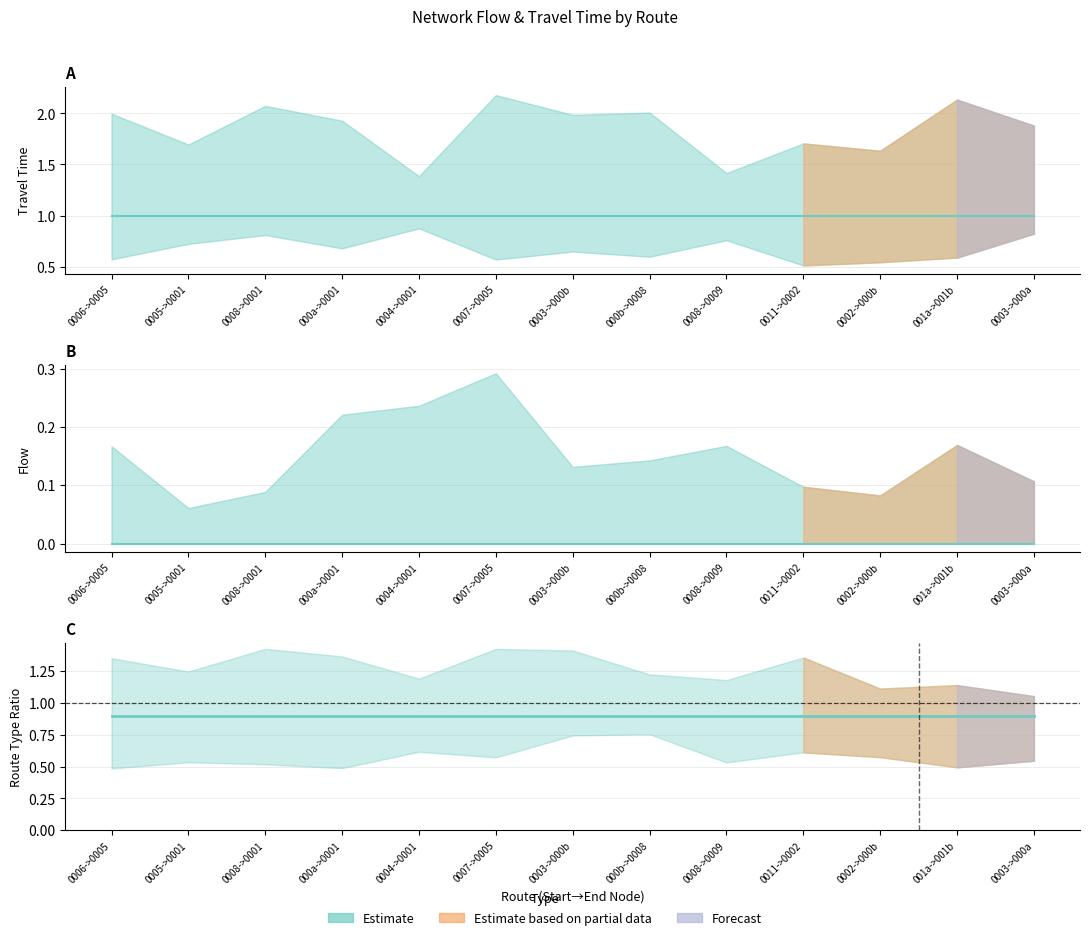

Which series has the largest total across all categories?

flow